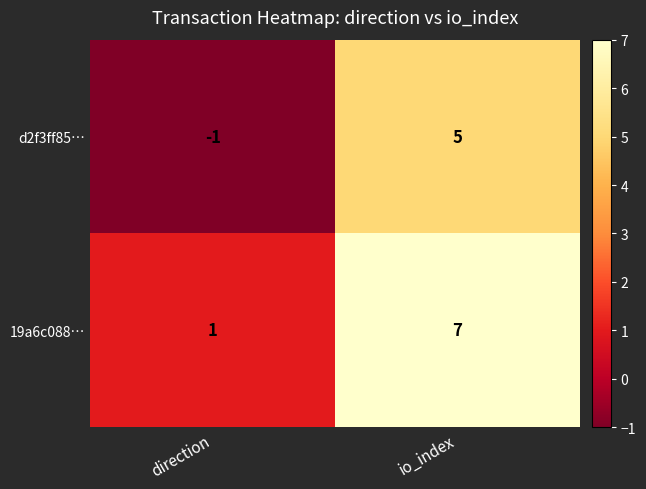

What is the difference between the 19a6c088… values at direction and io_index?

6